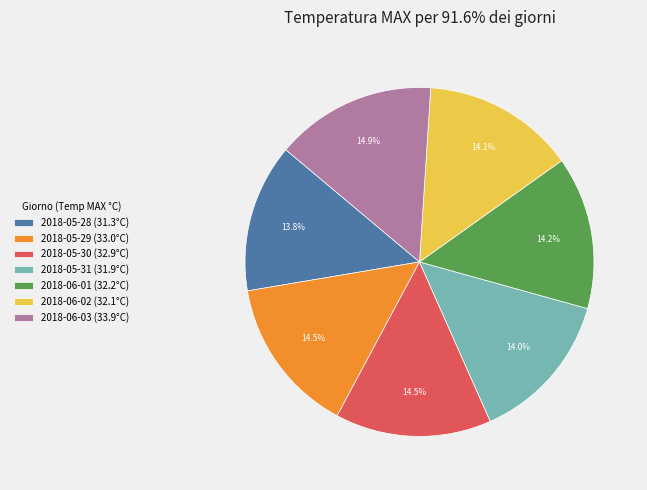

Do 2018-06-01 and 2018-05-31 together represent more than half of the pie?

No